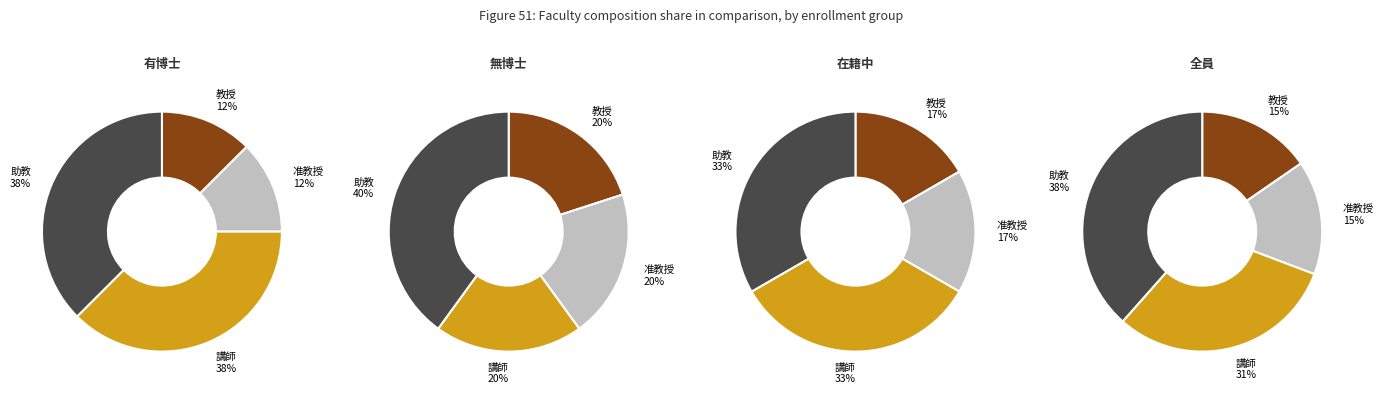

Which series changed the most between 教授 and 准教授?

助教